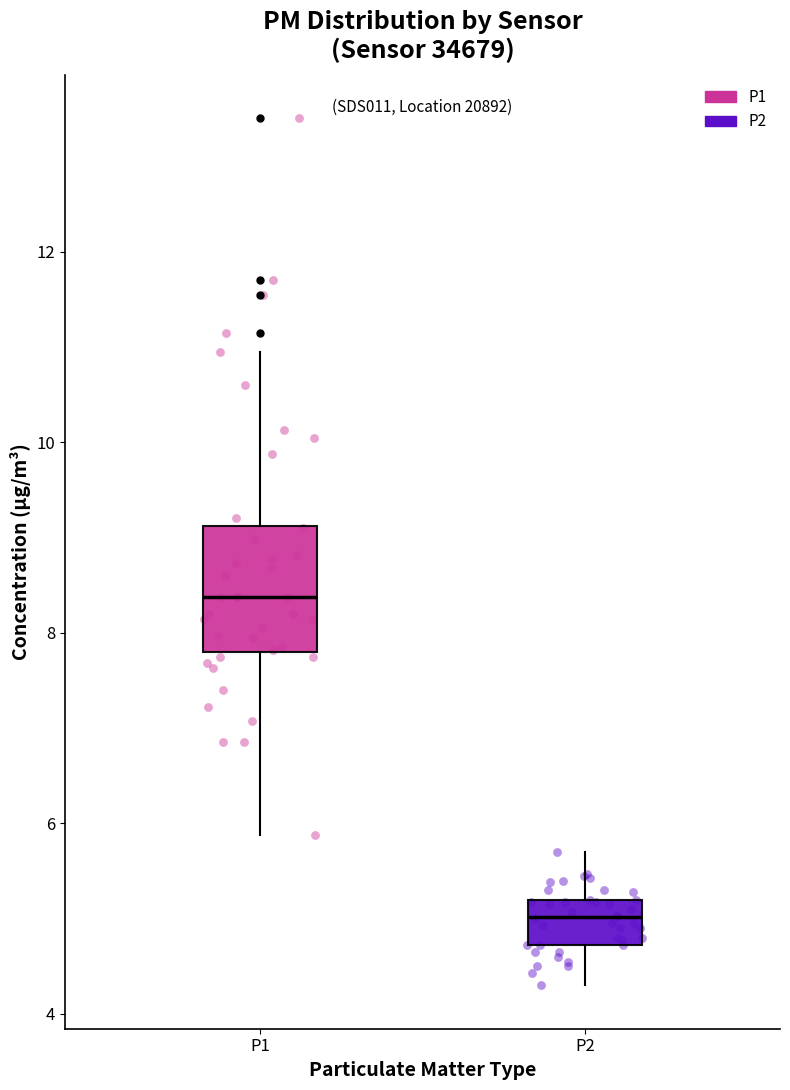

Where does the lower whisker of the box for P2 end on the y-axis? The values are not printed on the chart, so give them approximately, as read against the axis.

4.4